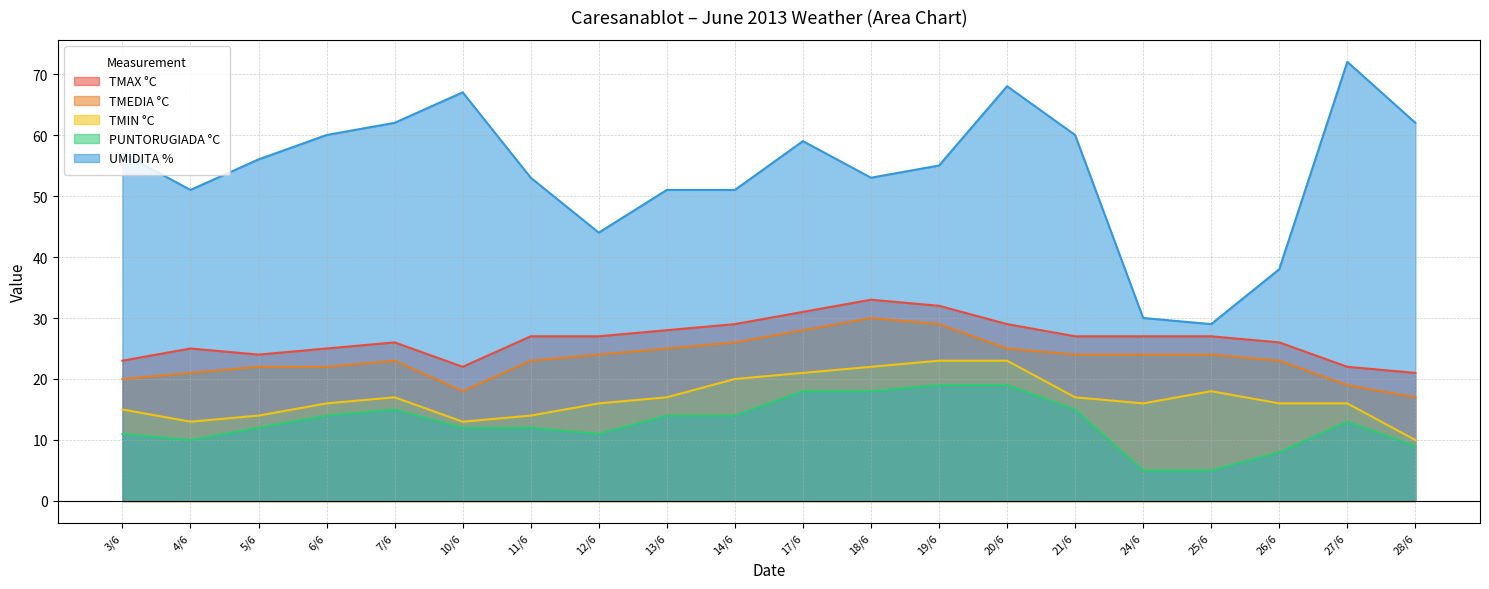

What is the difference between the second highest and minimum values in the TMEDIA °C series?

12